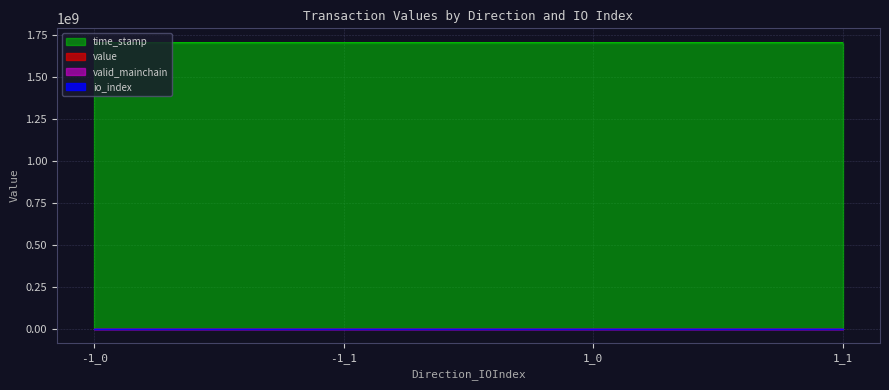

Which series has the largest range (max minus min)?

time_stamp